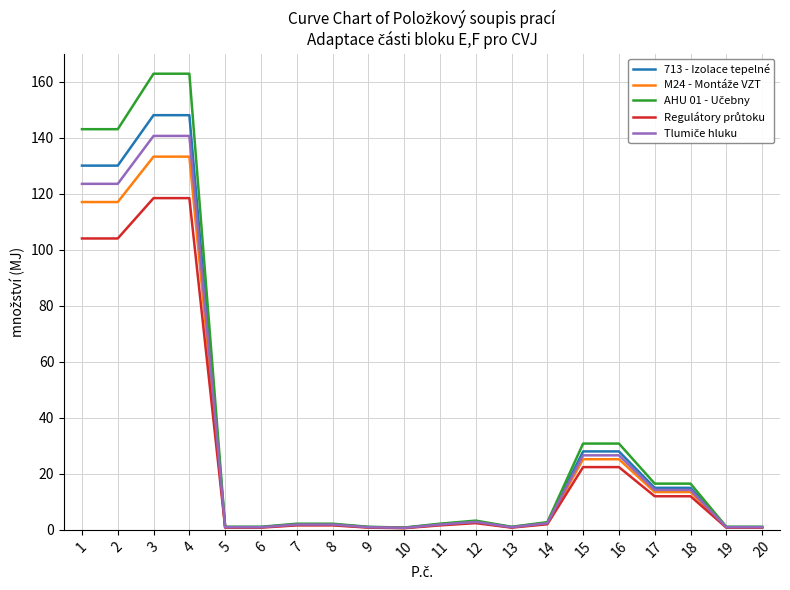

What is the total value across all series at 2?

617.5